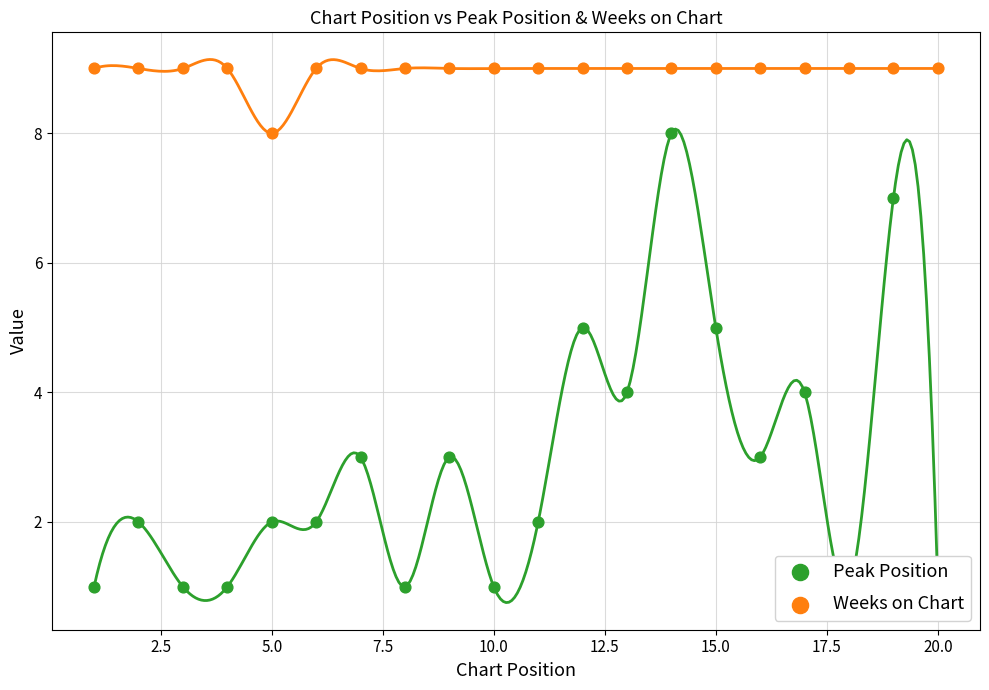

What are all the series names shown in the legend?

Peak Position, Weeks on Chart